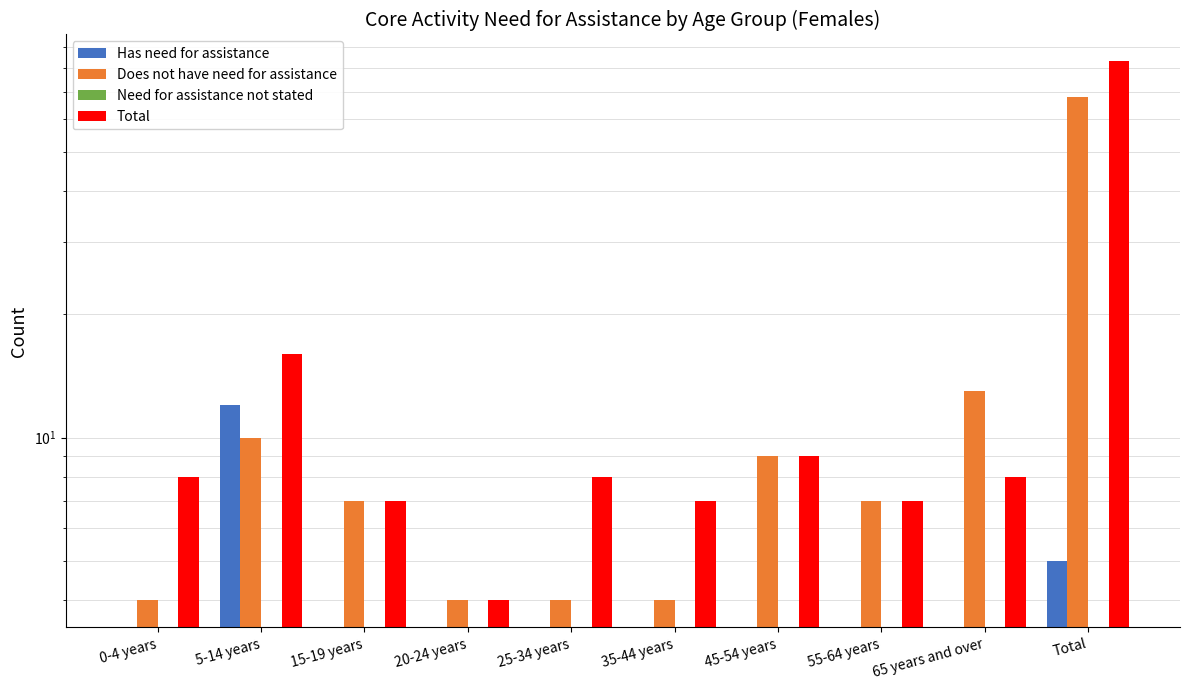

True or false: Has need for assistance has a value of 0 at 55-64 years.

True